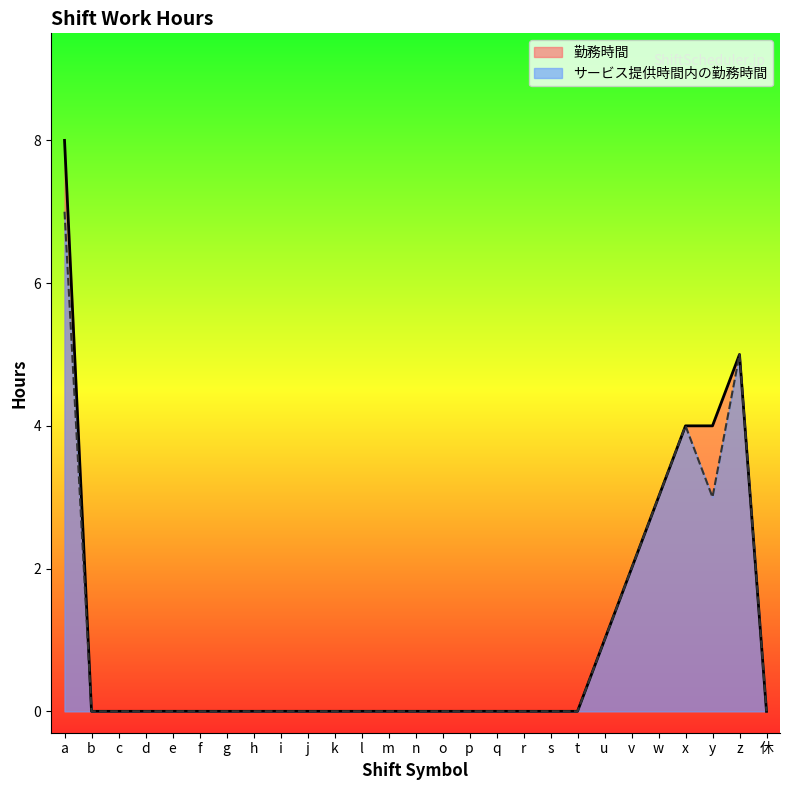

What are all the series names shown in the legend?

勤務時間, サービス提供時間内の勤務時間